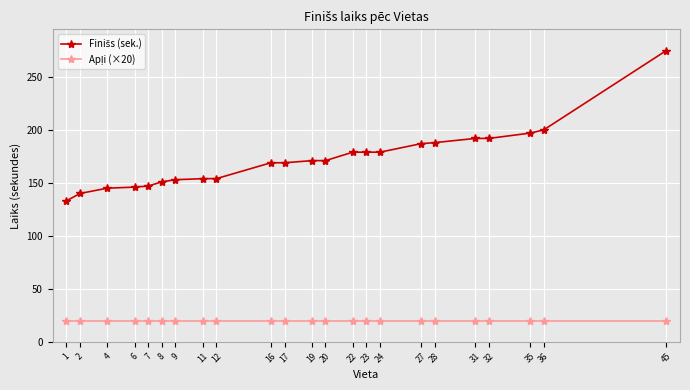

What is the total value across all series at 6?

166